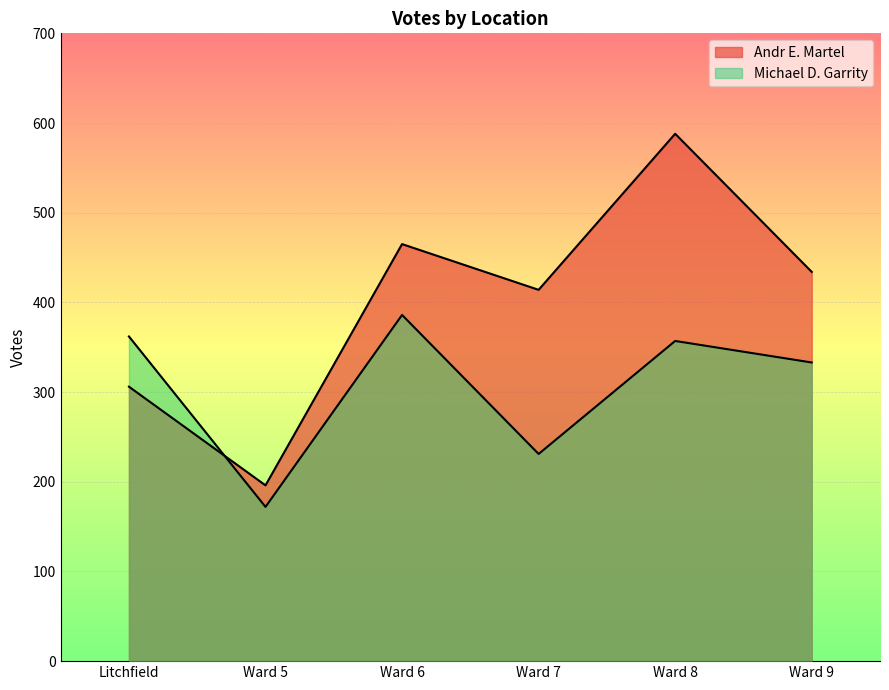

What are all the series names shown in the legend?

Andr E. Martel, Michael D. Garrity